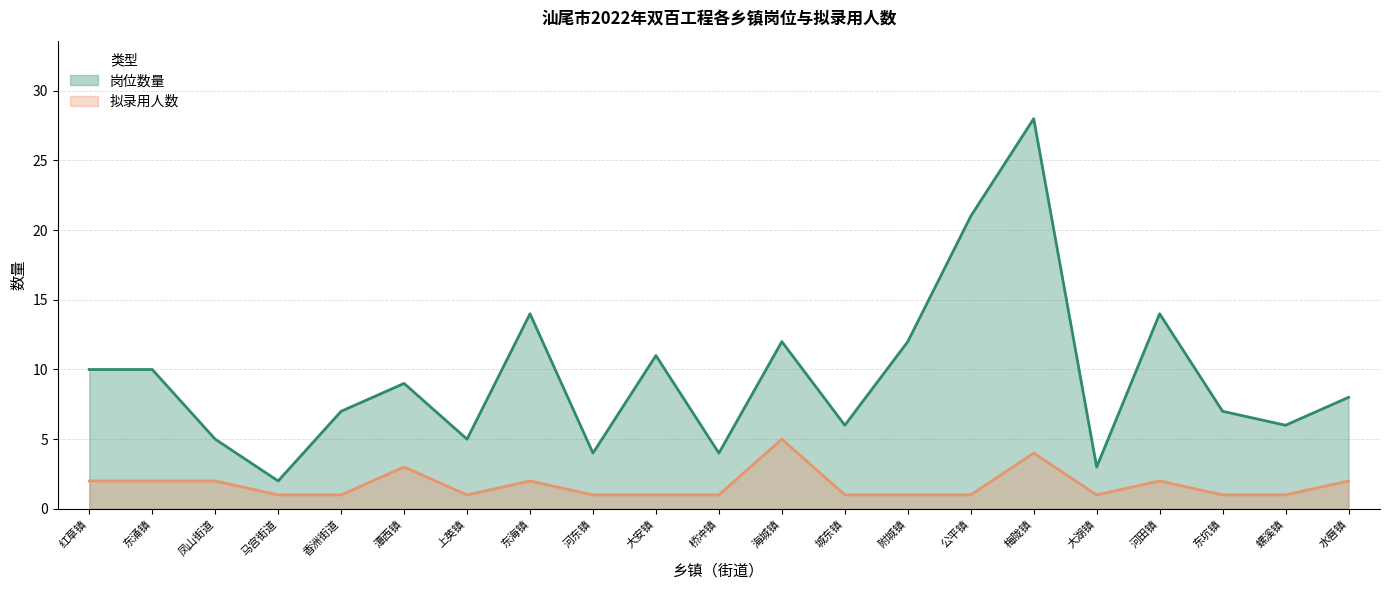

True or false: 拟录用人数 and 岗位数量 cross at least once.

False